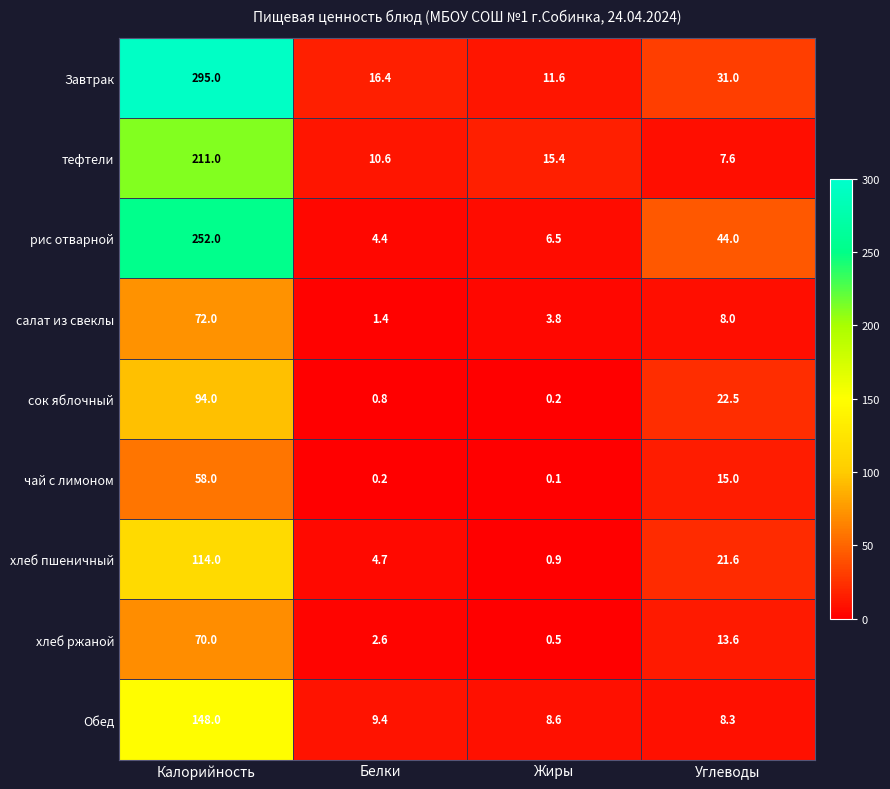

At which category is the sum across all series the highest?

Калорийность